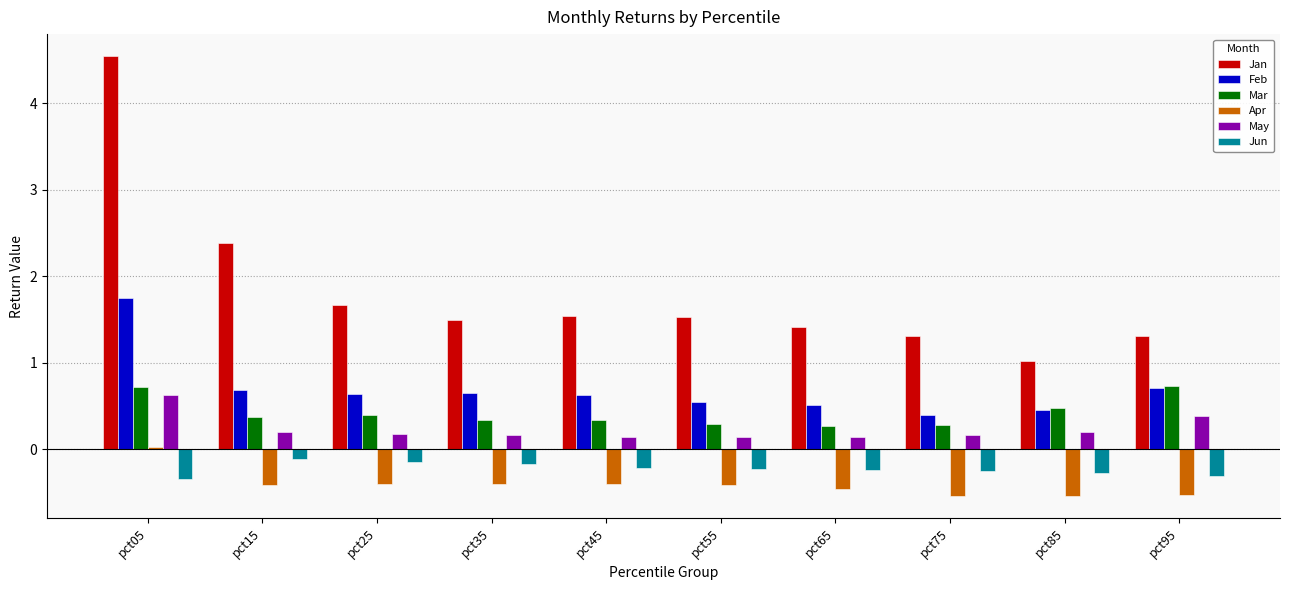

The value of Mar at pct75 is 0.3. True or false?

True